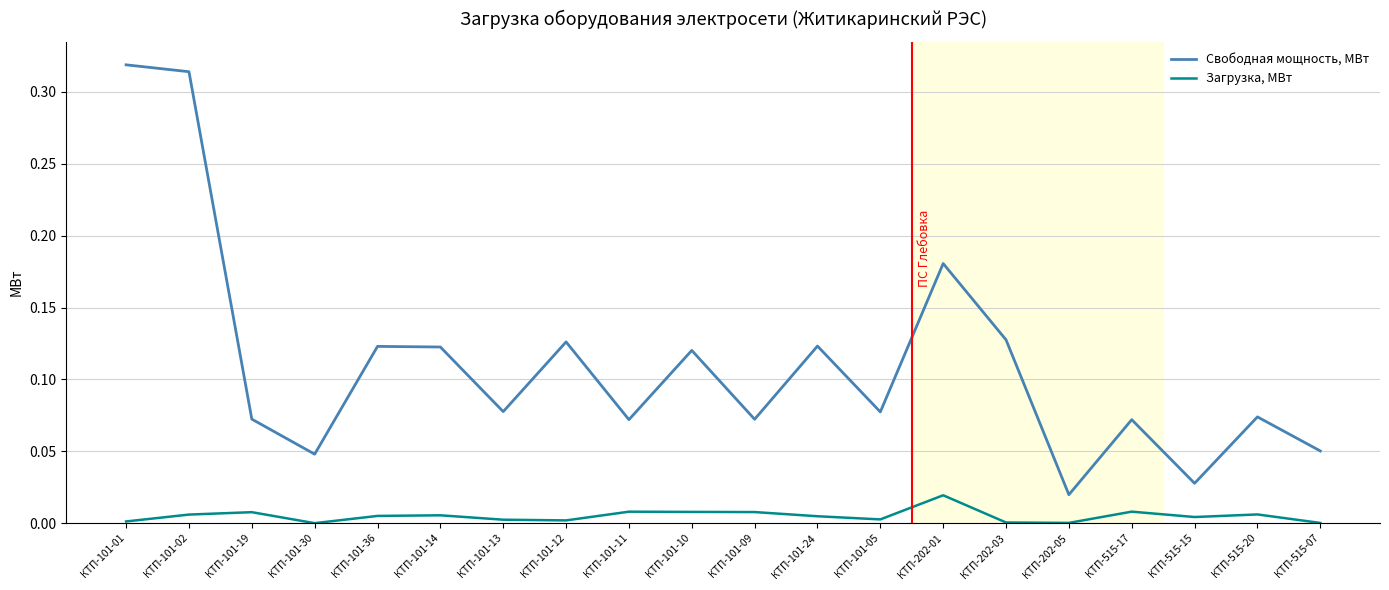

What position from the right is КТП-101-02?

19